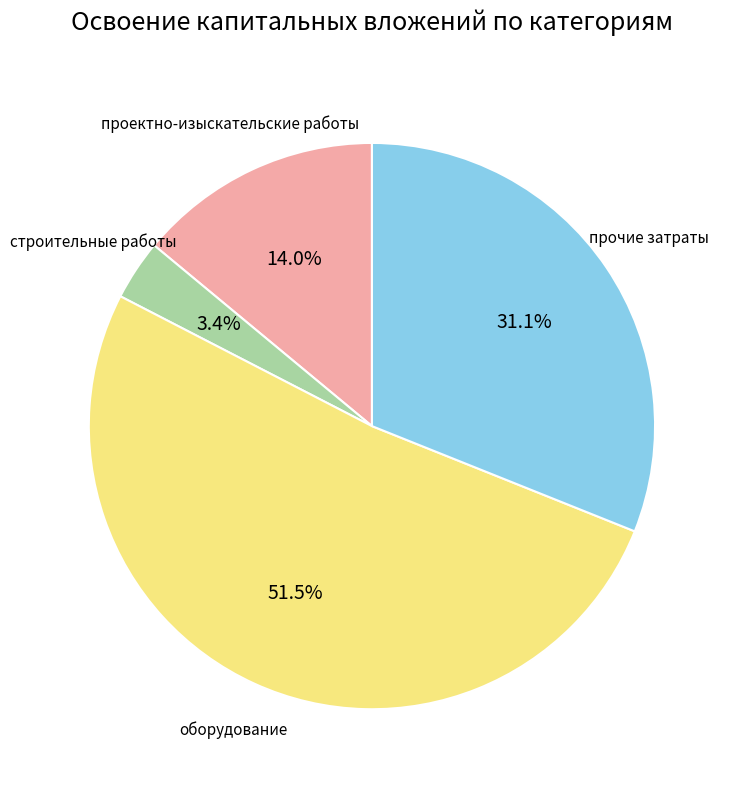

Does any single category account for the majority?

Yes